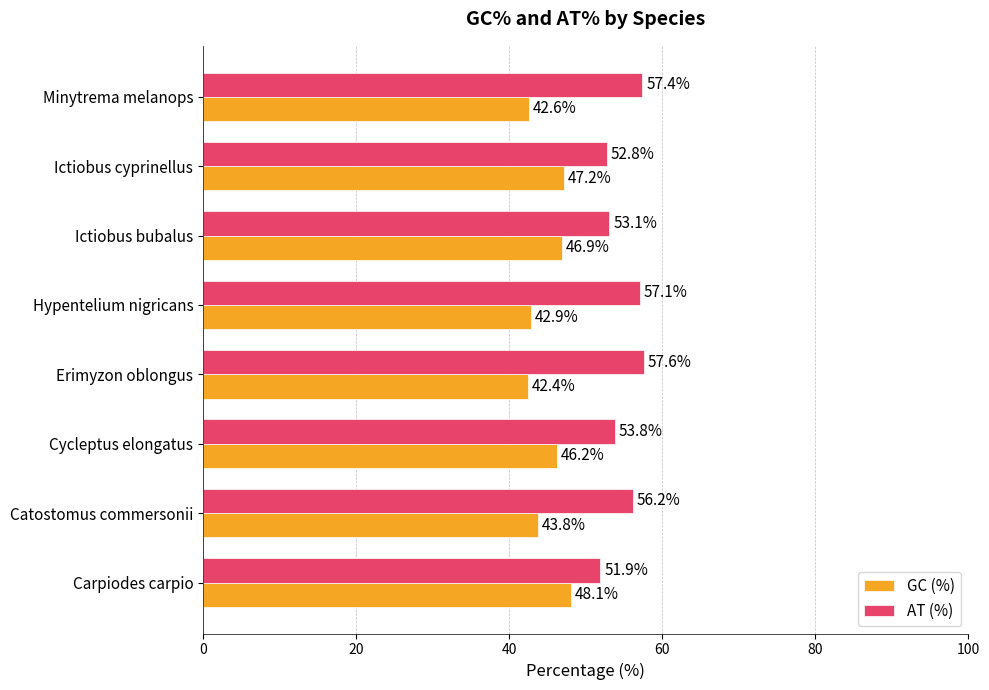

List the labels in order of AT (%) value, largest first.

Erimyzon oblongus, Minytrema melanops, Hypentelium nigricans, Catostomus commersonii, Cycleptus elongatus, Ictiobus bubalus, Ictiobus cyprinellus, Carpiodes carpio